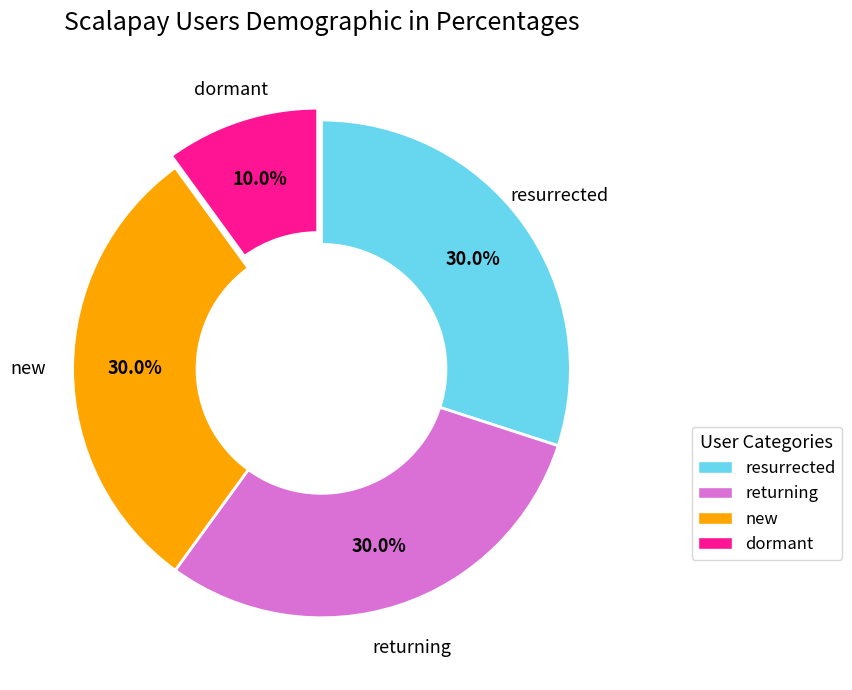

Is dormant the majority of the pie?

No